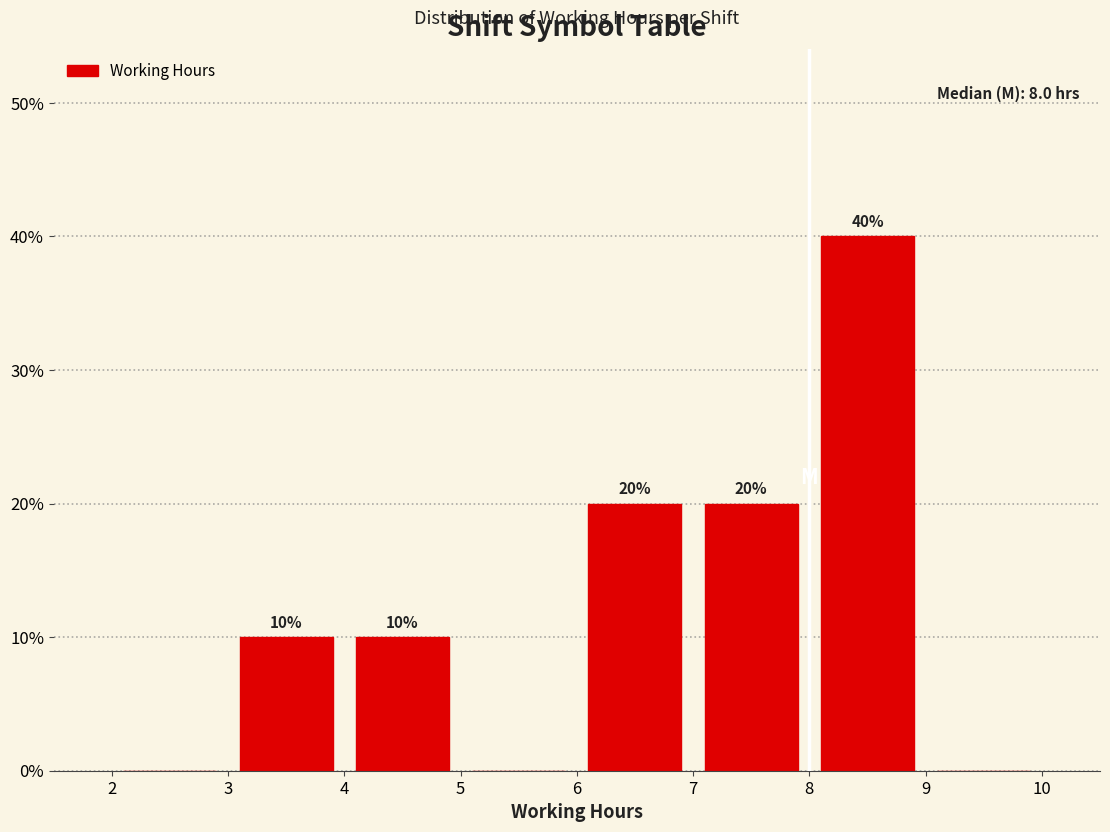

Which range on the x-axis has the tallest bar?

8 to 9